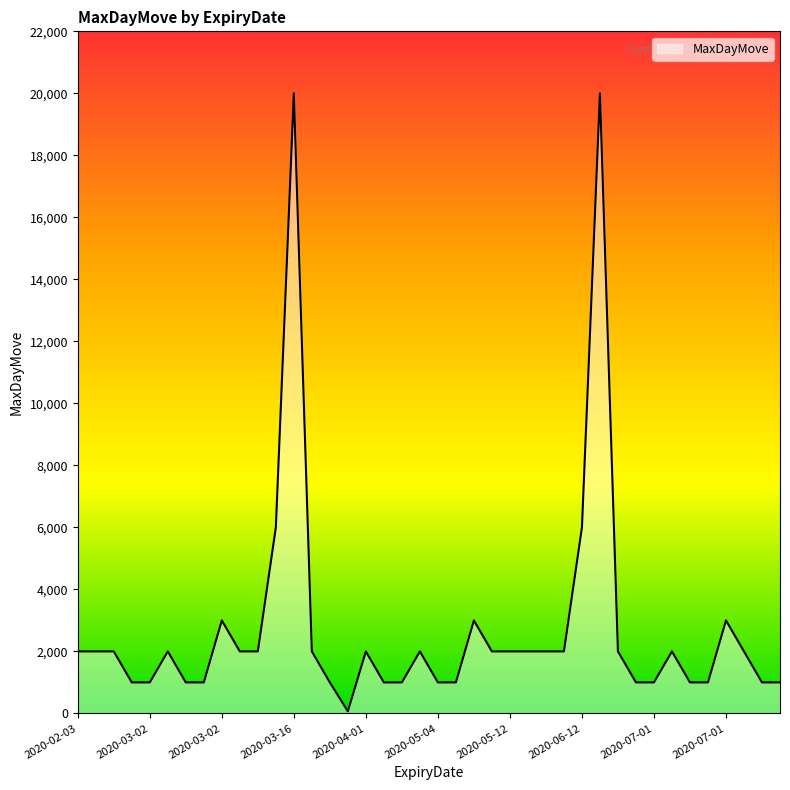

What is the greatest value displayed?

20000